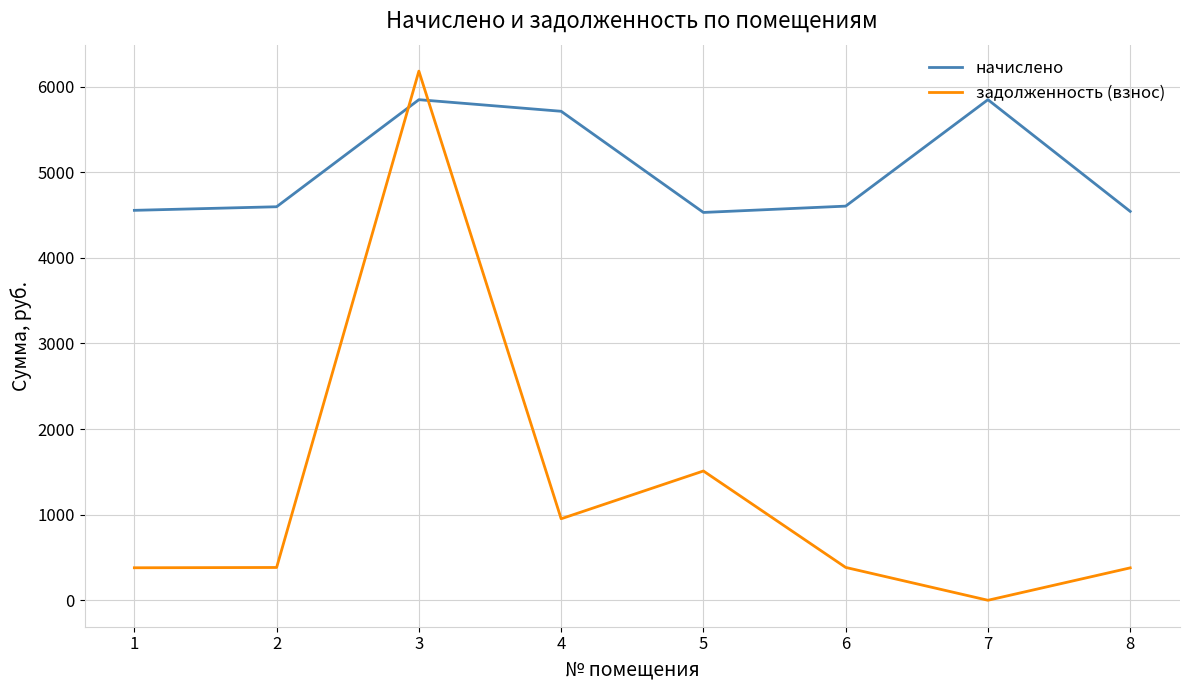

True or false: задолженность (взнос) and начислено cross at least once.

True